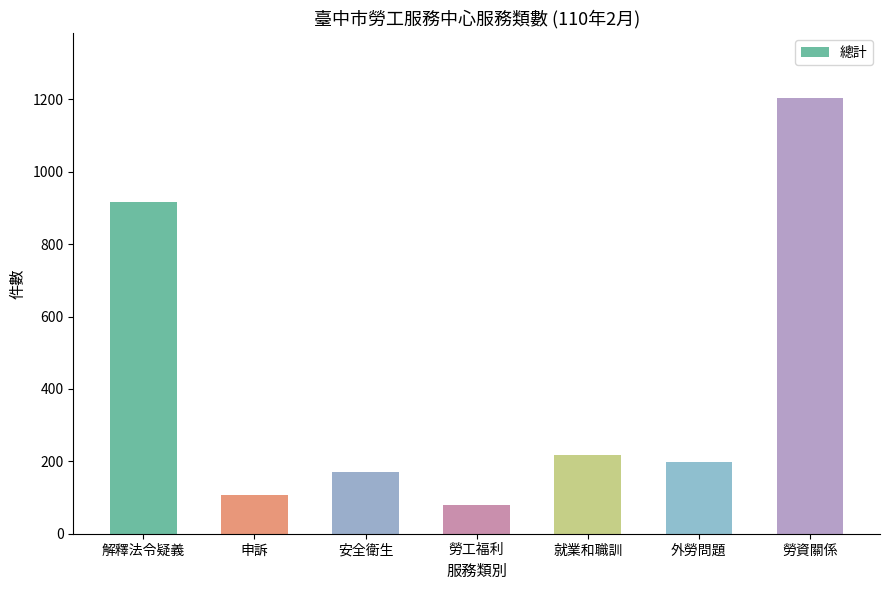

What is the average value?

413